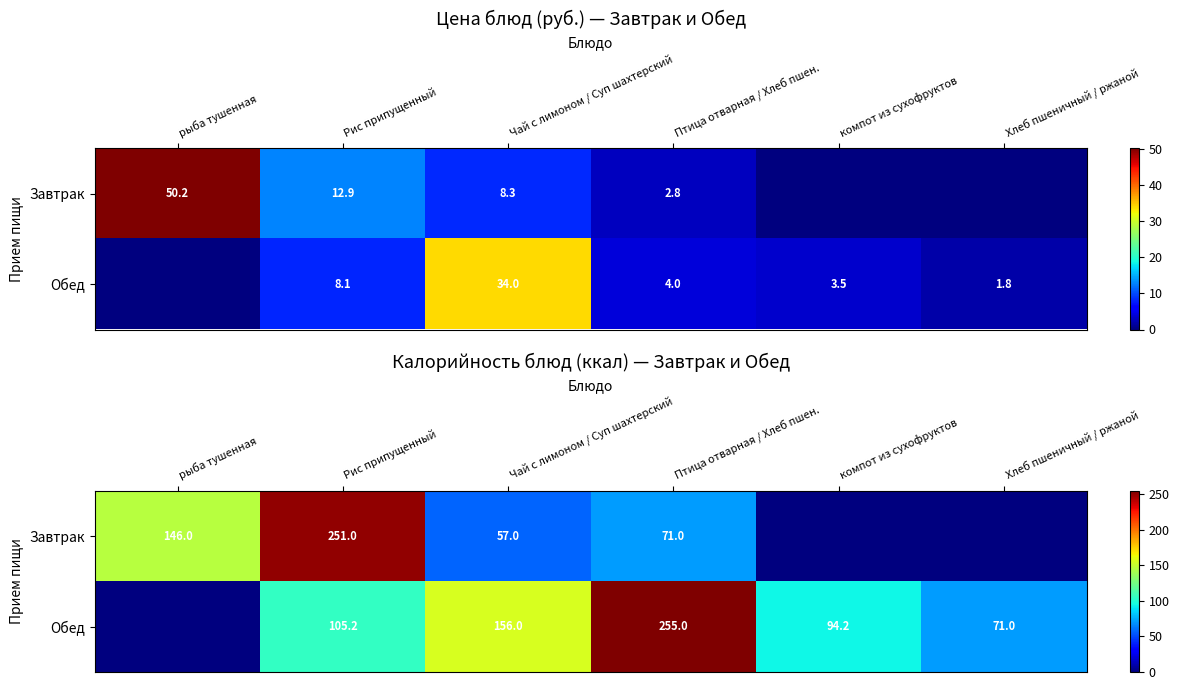

What is the sum of all Обед values?

681.4